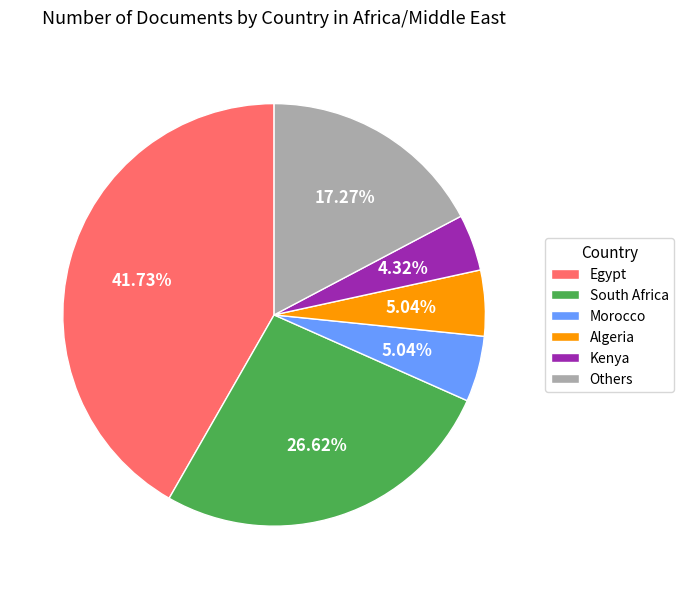

How many segments does this pie chart have?

6